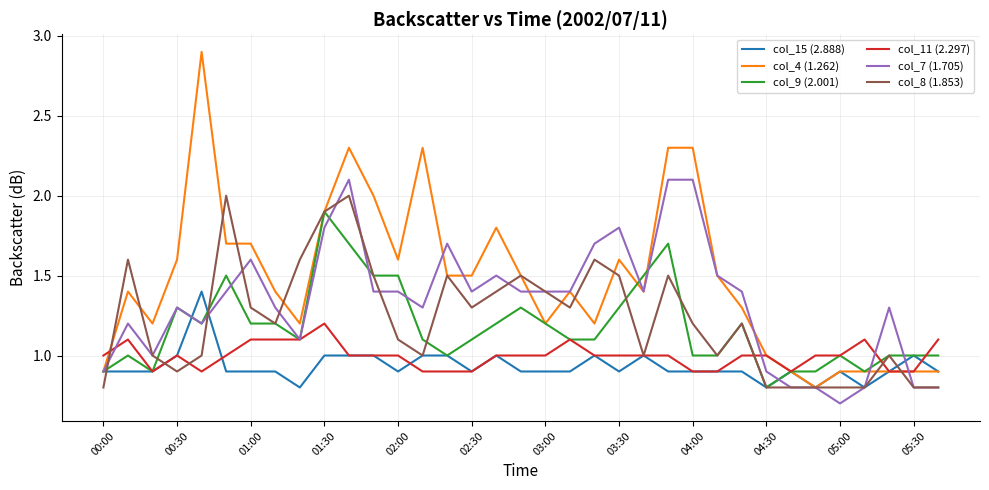

Does the chart display data point markers on the line(s)?

No